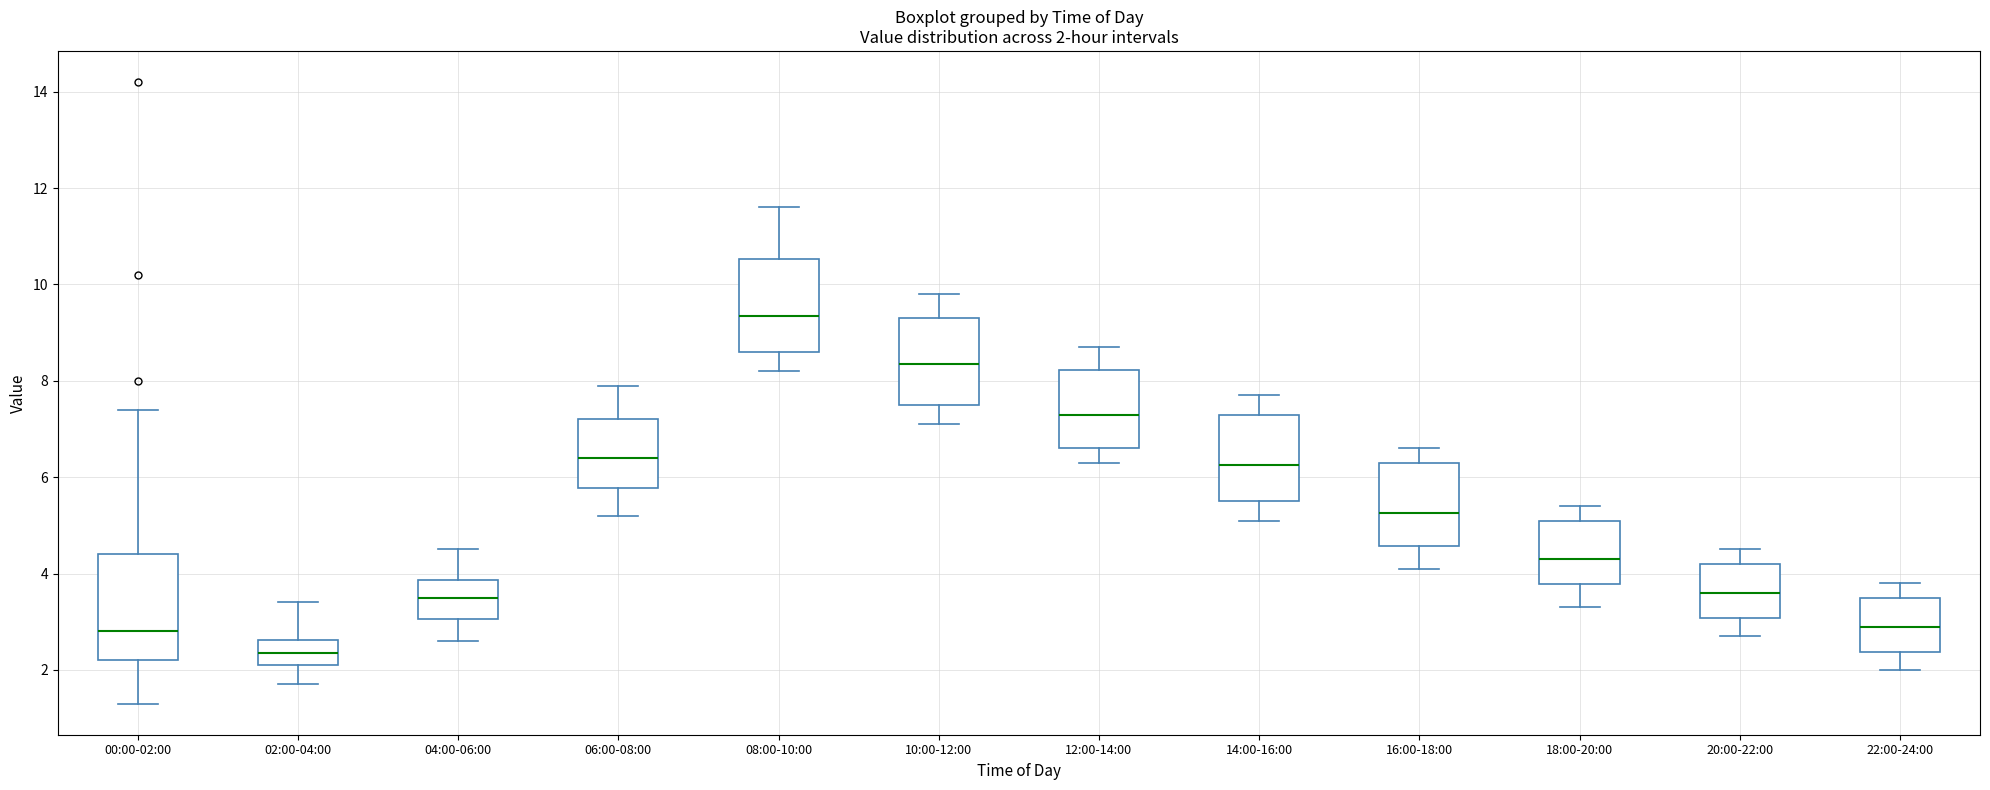

Which box's median line is the highest?

08:00-10:00